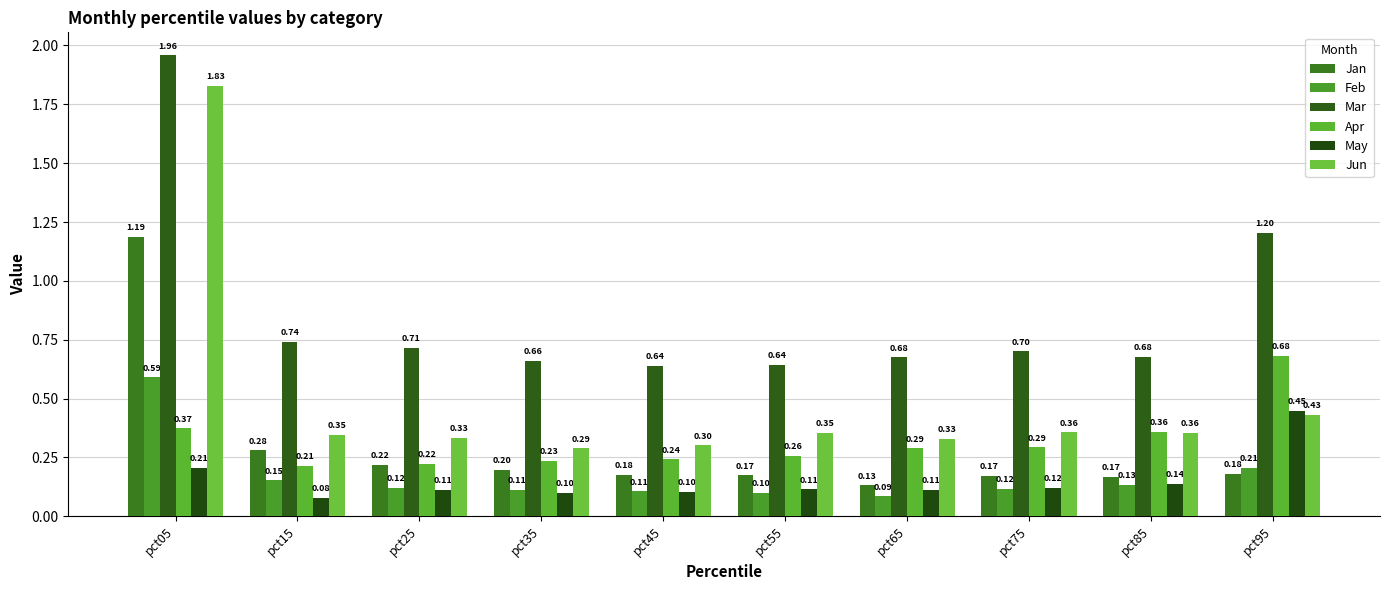

At which label does Apr reach its minimum?

pct15